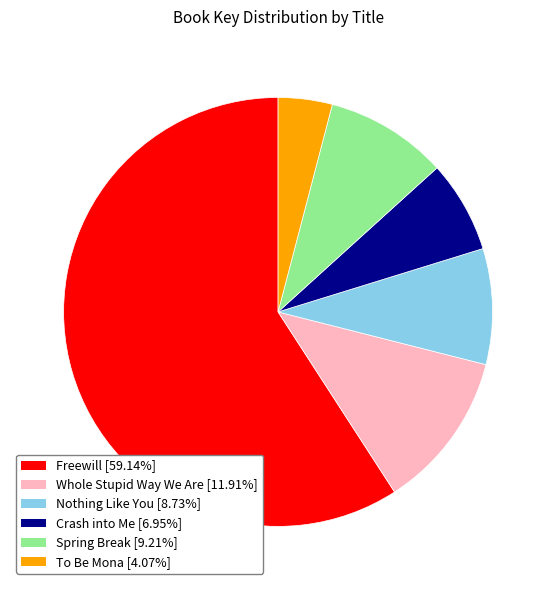

What is the smallest slice in the pie chart?

To Be Mona